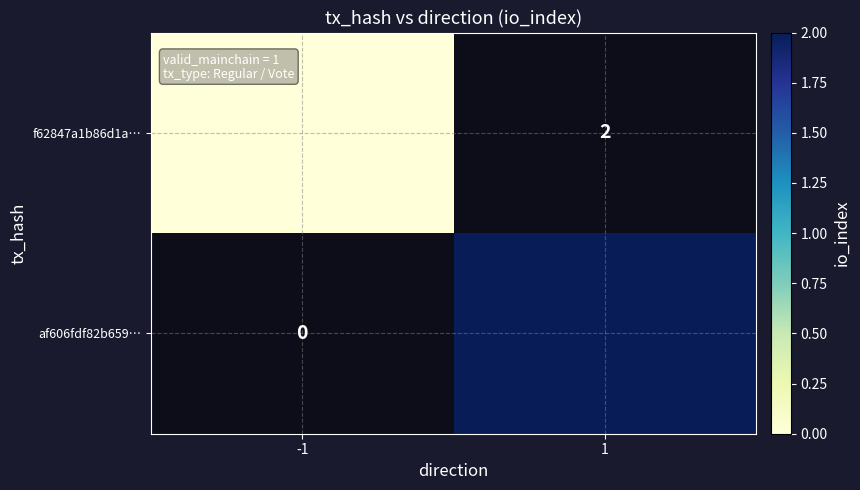

At how many categories does at least one series exceed 1?

1